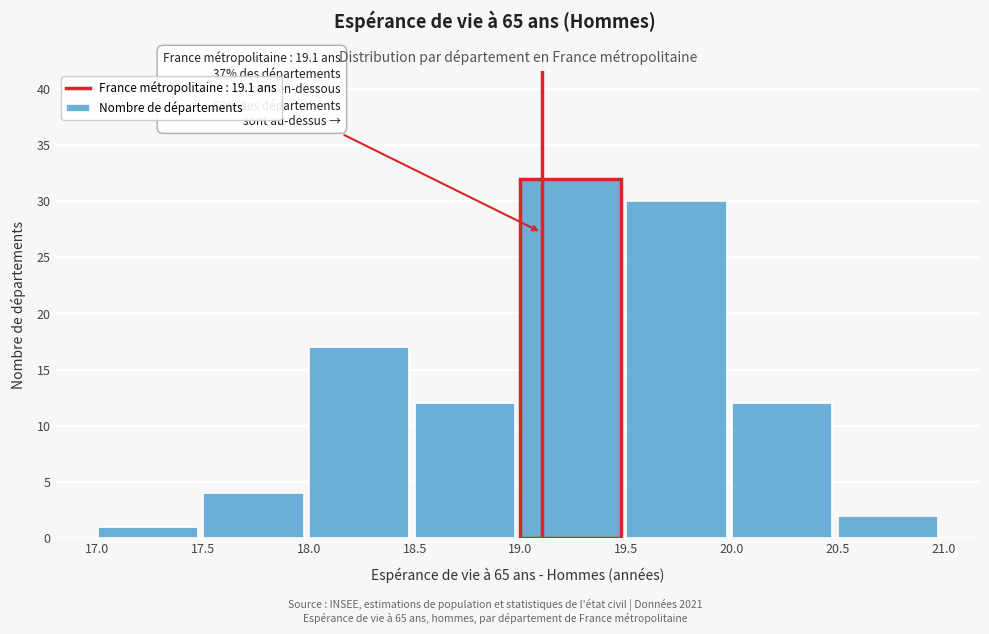

Which range on the x-axis has the tallest bar?

19.0 to 19.5